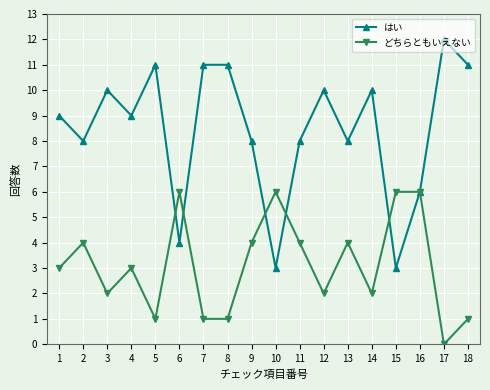

At which category does the chart reach its minimum across all series?

17